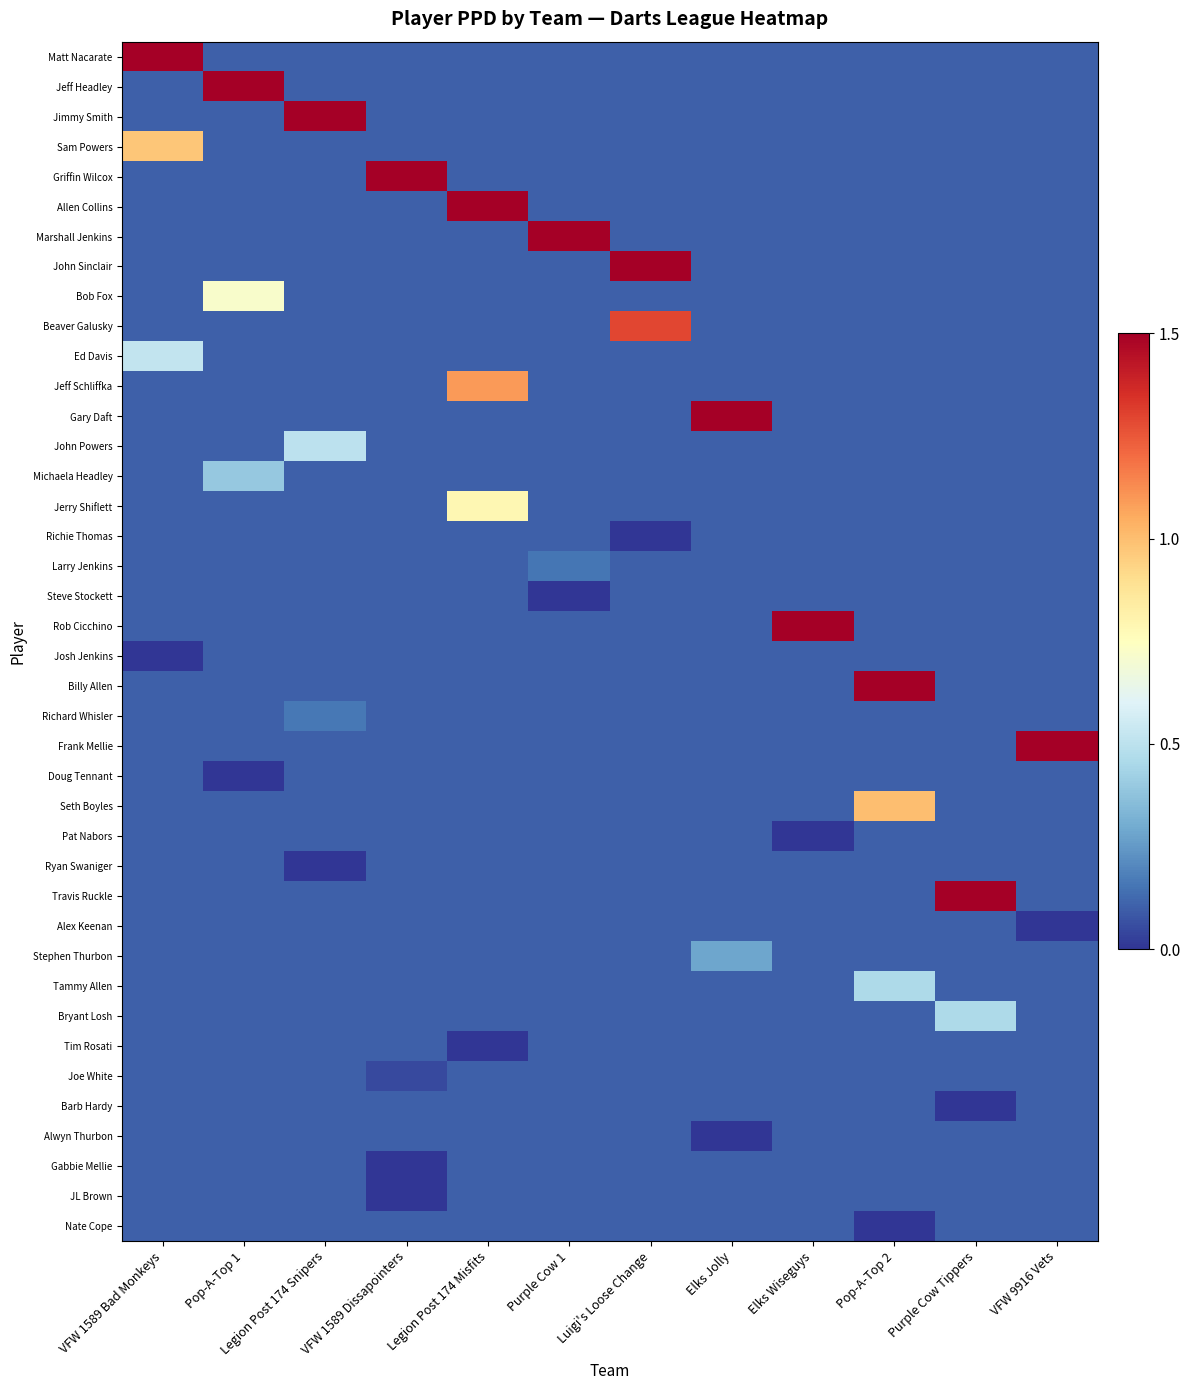

Reading left to right, transcribe all the data shown in this chart.

Matt Nacarate: VFW 1589 Bad Monkeys=1.5	Pop-A-Top 1=0.1	Legion Post 174 Snipers=0.1	VFW 1589 Dissapointers=0.1	Legion Post 174 Misfits=0.1	Purple Cow 1=0.1	Luigi's Loose Change=0.1	Elks Jolly=0.1	Elks Wiseguys=0.1	Pop-A-Top 2=0.1	Purple Cow Tippers=0.1	VFW 9916 Vets=0.1
Jeff Headley: VFW 1589 Bad Monkeys=0.1	Pop-A-Top 1=1.5	Legion Post 174 Snipers=0.1	VFW 1589 Dissapointers=0.1	Legion Post 174 Misfits=0.1	Purple Cow 1=0.1	Luigi's Loose Change=0.1	Elks Jolly=0.1	Elks Wiseguys=0.1	Pop-A-Top 2=0.1	Purple Cow Tippers=0.1	VFW 9916 Vets=0.1
Jimmy Smith: VFW 1589 Bad Monkeys=0.1	Pop-A-Top 1=0.1	Legion Post 174 Snipers=1.5	VFW 1589 Dissapointers=0.1	Legion Post 174 Misfits=0.1	Purple Cow 1=0.1	Luigi's Loose Change=0.1	Elks Jolly=0.1	Elks Wiseguys=0.1	Pop-A-Top 2=0.1	Purple Cow Tippers=0.1	VFW 9916 Vets=0.1
Sam Powers: VFW 1589 Bad Monkeys=1.0	Pop-A-Top 1=0.1	Legion Post 174 Snipers=0.1	VFW 1589 Dissapointers=0.1	Legion Post 174 Misfits=0.1	Purple Cow 1=0.1	Luigi's Loose Change=0.1	Elks Jolly=0.1	Elks Wiseguys=0.1	Pop-A-Top 2=0.1	Purple Cow Tippers=0.1	VFW 9916 Vets=0.1
Griffin Wilcox: VFW 1589 Bad Monkeys=0.1	Pop-A-Top 1=0.1	Legion Post 174 Snipers=0.1	VFW 1589 Dissapointers=1.5	Legion Post 174 Misfits=0.1	Purple Cow 1=0.1	Luigi's Loose Change=0.1	Elks Jolly=0.1	Elks Wiseguys=0.1	Pop-A-Top 2=0.1	Purple Cow Tippers=0.1	VFW 9916 Vets=0.1
Allen Collins: VFW 1589 Bad Monkeys=0.1	Pop-A-Top 1=0.1	Legion Post 174 Snipers=0.1	VFW 1589 Dissapointers=0.1	Legion Post 174 Misfits=1.5	Purple Cow 1=0.1	Luigi's Loose Change=0.1	Elks Jolly=0.1	Elks Wiseguys=0.1	Pop-A-Top 2=0.1	Purple Cow Tippers=0.1	VFW 9916 Vets=0.1
Marshall Jenkins: VFW 1589 Bad Monkeys=0.1	Pop-A-Top 1=0.1	Legion Post 174 Snipers=0.1	VFW 1589 Dissapointers=0.1	Legion Post 174 Misfits=0.1	Purple Cow 1=1.5	Luigi's Loose Change=0.1	Elks Jolly=0.1	Elks Wiseguys=0.1	Pop-A-Top 2=0.1	Purple Cow Tippers=0.1	VFW 9916 Vets=0.1
John Sinclair: VFW 1589 Bad Monkeys=0.1	Pop-A-Top 1=0.1	Legion Post 174 Snipers=0.1	VFW 1589 Dissapointers=0.1	Legion Post 174 Misfits=0.1	Purple Cow 1=0.1	Luigi's Loose Change=1.5	Elks Jolly=0.1	Elks Wiseguys=0.1	Pop-A-Top 2=0.1	Purple Cow Tippers=0.1	VFW 9916 Vets=0.1
Bob Fox: VFW 1589 Bad Monkeys=0.1	Pop-A-Top 1=0.7	Legion Post 174 Snipers=0.1	VFW 1589 Dissapointers=0.1	Legion Post 174 Misfits=0.1	Purple Cow 1=0.1	Luigi's Loose Change=0.1	Elks Jolly=0.1	Elks Wiseguys=0.1	Pop-A-Top 2=0.1	Purple Cow Tippers=0.1	VFW 9916 Vets=0.1
Beaver Galusky: VFW 1589 Bad Monkeys=0.1	Pop-A-Top 1=0.1	Legion Post 174 Snipers=0.1	VFW 1589 Dissapointers=0.1	Legion Post 174 Misfits=0.1	Purple Cow 1=0.1	Luigi's Loose Change=1.3	Elks Jolly=0.1	Elks Wiseguys=0.1	Pop-A-Top 2=0.1	Purple Cow Tippers=0.1	VFW 9916 Vets=0.1
Ed Davis: VFW 1589 Bad Monkeys=0.5	Pop-A-Top 1=0.1	Legion Post 174 Snipers=0.1	VFW 1589 Dissapointers=0.1	Legion Post 174 Misfits=0.1	Purple Cow 1=0.1	Luigi's Loose Change=0.1	Elks Jolly=0.1	Elks Wiseguys=0.1	Pop-A-Top 2=0.1	Purple Cow Tippers=0.1	VFW 9916 Vets=0.1
Jeff Schliffka: VFW 1589 Bad Monkeys=0.1	Pop-A-Top 1=0.1	Legion Post 174 Snipers=0.1	VFW 1589 Dissapointers=0.1	Legion Post 174 Misfits=1.1	Purple Cow 1=0.1	Luigi's Loose Change=0.1	Elks Jolly=0.1	Elks Wiseguys=0.1	Pop-A-Top 2=0.1	Purple Cow Tippers=0.1	VFW 9916 Vets=0.1
Gary Daft: VFW 1589 Bad Monkeys=0.1	Pop-A-Top 1=0.1	Legion Post 174 Snipers=0.1	VFW 1589 Dissapointers=0.1	Legion Post 174 Misfits=0.1	Purple Cow 1=0.1	Luigi's Loose Change=0.1	Elks Jolly=1.5	Elks Wiseguys=0.1	Pop-A-Top 2=0.1	Purple Cow Tippers=0.1	VFW 9916 Vets=0.1
John Powers: VFW 1589 Bad Monkeys=0.1	Pop-A-Top 1=0.1	Legion Post 174 Snipers=0.5	VFW 1589 Dissapointers=0.1	Legion Post 174 Misfits=0.1	Purple Cow 1=0.1	Luigi's Loose Change=0.1	Elks Jolly=0.1	Elks Wiseguys=0.1	Pop-A-Top 2=0.1	Purple Cow Tippers=0.1	VFW 9916 Vets=0.1
Michaela Headley: VFW 1589 Bad Monkeys=0.1	Pop-A-Top 1=0.4	Legion Post 174 Snipers=0.1	VFW 1589 Dissapointers=0.1	Legion Post 174 Misfits=0.1	Purple Cow 1=0.1	Luigi's Loose Change=0.1	Elks Jolly=0.1	Elks Wiseguys=0.1	Pop-A-Top 2=0.1	Purple Cow Tippers=0.1	VFW 9916 Vets=0.1
Jerry Shiflett: VFW 1589 Bad Monkeys=0.1	Pop-A-Top 1=0.1	Legion Post 174 Snipers=0.1	VFW 1589 Dissapointers=0.1	Legion Post 174 Misfits=0.8	Purple Cow 1=0.1	Luigi's Loose Change=0.1	Elks Jolly=0.1	Elks Wiseguys=0.1	Pop-A-Top 2=0.1	Purple Cow Tippers=0.1	VFW 9916 Vets=0.1
Richie Thomas: VFW 1589 Bad Monkeys=0.1	Pop-A-Top 1=0.1	Legion Post 174 Snipers=0.1	VFW 1589 Dissapointers=0.1	Legion Post 174 Misfits=0.1	Purple Cow 1=0.1	Luigi's Loose Change=0.0	Elks Jolly=0.1	Elks Wiseguys=0.1	Pop-A-Top 2=0.1	Purple Cow Tippers=0.1	VFW 9916 Vets=0.1
Larry Jenkins: VFW 1589 Bad Monkeys=0.1	Pop-A-Top 1=0.1	Legion Post 174 Snipers=0.1	VFW 1589 Dissapointers=0.1	Legion Post 174 Misfits=0.1	Purple Cow 1=0.2	Luigi's Loose Change=0.1	Elks Jolly=0.1	Elks Wiseguys=0.1	Pop-A-Top 2=0.1	Purple Cow Tippers=0.1	VFW 9916 Vets=0.1
Steve Stockett: VFW 1589 Bad Monkeys=0.1	Pop-A-Top 1=0.1	Legion Post 174 Snipers=0.1	VFW 1589 Dissapointers=0.1	Legion Post 174 Misfits=0.1	Purple Cow 1=0.0	Luigi's Loose Change=0.1	Elks Jolly=0.1	Elks Wiseguys=0.1	Pop-A-Top 2=0.1	Purple Cow Tippers=0.1	VFW 9916 Vets=0.1
Rob Cicchino: VFW 1589 Bad Monkeys=0.1	Pop-A-Top 1=0.1	Legion Post 174 Snipers=0.1	VFW 1589 Dissapointers=0.1	Legion Post 174 Misfits=0.1	Purple Cow 1=0.1	Luigi's Loose Change=0.1	Elks Jolly=0.1	Elks Wiseguys=1.5	Pop-A-Top 2=0.1	Purple Cow Tippers=0.1	VFW 9916 Vets=0.1
Josh Jenkins: VFW 1589 Bad Monkeys=0.0	Pop-A-Top 1=0.1	Legion Post 174 Snipers=0.1	VFW 1589 Dissapointers=0.1	Legion Post 174 Misfits=0.1	Purple Cow 1=0.1	Luigi's Loose Change=0.1	Elks Jolly=0.1	Elks Wiseguys=0.1	Pop-A-Top 2=0.1	Purple Cow Tippers=0.1	VFW 9916 Vets=0.1
Billy Allen: VFW 1589 Bad Monkeys=0.1	Pop-A-Top 1=0.1	Legion Post 174 Snipers=0.1	VFW 1589 Dissapointers=0.1	Legion Post 174 Misfits=0.1	Purple Cow 1=0.1	Luigi's Loose Change=0.1	Elks Jolly=0.1	Elks Wiseguys=0.1	Pop-A-Top 2=1.5	Purple Cow Tippers=0.1	VFW 9916 Vets=0.1
Richard Whisler: VFW 1589 Bad Monkeys=0.1	Pop-A-Top 1=0.1	Legion Post 174 Snipers=0.2	VFW 1589 Dissapointers=0.1	Legion Post 174 Misfits=0.1	Purple Cow 1=0.1	Luigi's Loose Change=0.1	Elks Jolly=0.1	Elks Wiseguys=0.1	Pop-A-Top 2=0.1	Purple Cow Tippers=0.1	VFW 9916 Vets=0.1
Frank Mellie: VFW 1589 Bad Monkeys=0.1	Pop-A-Top 1=0.1	Legion Post 174 Snipers=0.1	VFW 1589 Dissapointers=0.1	Legion Post 174 Misfits=0.1	Purple Cow 1=0.1	Luigi's Loose Change=0.1	Elks Jolly=0.1	Elks Wiseguys=0.1	Pop-A-Top 2=0.1	Purple Cow Tippers=0.1	VFW 9916 Vets=1.5
Doug Tennant: VFW 1589 Bad Monkeys=0.1	Pop-A-Top 1=0.0	Legion Post 174 Snipers=0.1	VFW 1589 Dissapointers=0.1	Legion Post 174 Misfits=0.1	Purple Cow 1=0.1	Luigi's Loose Change=0.1	Elks Jolly=0.1	Elks Wiseguys=0.1	Pop-A-Top 2=0.1	Purple Cow Tippers=0.1	VFW 9916 Vets=0.1
Seth Boyles: VFW 1589 Bad Monkeys=0.1	Pop-A-Top 1=0.1	Legion Post 174 Snipers=0.1	VFW 1589 Dissapointers=0.1	Legion Post 174 Misfits=0.1	Purple Cow 1=0.1	Luigi's Loose Change=0.1	Elks Jolly=0.1	Elks Wiseguys=0.1	Pop-A-Top 2=1.0	Purple Cow Tippers=0.1	VFW 9916 Vets=0.1
Pat Nabors: VFW 1589 Bad Monkeys=0.1	Pop-A-Top 1=0.1	Legion Post 174 Snipers=0.1	VFW 1589 Dissapointers=0.1	Legion Post 174 Misfits=0.1	Purple Cow 1=0.1	Luigi's Loose Change=0.1	Elks Jolly=0.1	Elks Wiseguys=0.0	Pop-A-Top 2=0.1	Purple Cow Tippers=0.1	VFW 9916 Vets=0.1
Ryan Swaniger: VFW 1589 Bad Monkeys=0.1	Pop-A-Top 1=0.1	Legion Post 174 Snipers=0.0	VFW 1589 Dissapointers=0.1	Legion Post 174 Misfits=0.1	Purple Cow 1=0.1	Luigi's Loose Change=0.1	Elks Jolly=0.1	Elks Wiseguys=0.1	Pop-A-Top 2=0.1	Purple Cow Tippers=0.1	VFW 9916 Vets=0.1
Travis Ruckle: VFW 1589 Bad Monkeys=0.1	Pop-A-Top 1=0.1	Legion Post 174 Snipers=0.1	VFW 1589 Dissapointers=0.1	Legion Post 174 Misfits=0.1	Purple Cow 1=0.1	Luigi's Loose Change=0.1	Elks Jolly=0.1	Elks Wiseguys=0.1	Pop-A-Top 2=0.1	Purple Cow Tippers=1.5	VFW 9916 Vets=0.1
Alex Keenan: VFW 1589 Bad Monkeys=0.1	Pop-A-Top 1=0.1	Legion Post 174 Snipers=0.1	VFW 1589 Dissapointers=0.1	Legion Post 174 Misfits=0.1	Purple Cow 1=0.1	Luigi's Loose Change=0.1	Elks Jolly=0.1	Elks Wiseguys=0.1	Pop-A-Top 2=0.1	Purple Cow Tippers=0.1	VFW 9916 Vets=0.0
Stephen Thurbon: VFW 1589 Bad Monkeys=0.1	Pop-A-Top 1=0.1	Legion Post 174 Snipers=0.1	VFW 1589 Dissapointers=0.1	Legion Post 174 Misfits=0.1	Purple Cow 1=0.1	Luigi's Loose Change=0.1	Elks Jolly=0.3	Elks Wiseguys=0.1	Pop-A-Top 2=0.1	Purple Cow Tippers=0.1	VFW 9916 Vets=0.1
Tammy Allen: VFW 1589 Bad Monkeys=0.1	Pop-A-Top 1=0.1	Legion Post 174 Snipers=0.1	VFW 1589 Dissapointers=0.1	Legion Post 174 Misfits=0.1	Purple Cow 1=0.1	Luigi's Loose Change=0.1	Elks Jolly=0.1	Elks Wiseguys=0.1	Pop-A-Top 2=0.5	Purple Cow Tippers=0.1	VFW 9916 Vets=0.1
Bryant Losh: VFW 1589 Bad Monkeys=0.1	Pop-A-Top 1=0.1	Legion Post 174 Snipers=0.1	VFW 1589 Dissapointers=0.1	Legion Post 174 Misfits=0.1	Purple Cow 1=0.1	Luigi's Loose Change=0.1	Elks Jolly=0.1	Elks Wiseguys=0.1	Pop-A-Top 2=0.1	Purple Cow Tippers=0.5	VFW 9916 Vets=0.1
Tim Rosati: VFW 1589 Bad Monkeys=0.1	Pop-A-Top 1=0.1	Legion Post 174 Snipers=0.1	VFW 1589 Dissapointers=0.1	Legion Post 174 Misfits=0.0	Purple Cow 1=0.1	Luigi's Loose Change=0.1	Elks Jolly=0.1	Elks Wiseguys=0.1	Pop-A-Top 2=0.1	Purple Cow Tippers=0.1	VFW 9916 Vets=0.1
Joe White: VFW 1589 Bad Monkeys=0.1	Pop-A-Top 1=0.1	Legion Post 174 Snipers=0.1	VFW 1589 Dissapointers=0.1	Legion Post 174 Misfits=0.1	Purple Cow 1=0.1	Luigi's Loose Change=0.1	Elks Jolly=0.1	Elks Wiseguys=0.1	Pop-A-Top 2=0.1	Purple Cow Tippers=0.1	VFW 9916 Vets=0.1
Barb Hardy: VFW 1589 Bad Monkeys=0.1	Pop-A-Top 1=0.1	Legion Post 174 Snipers=0.1	VFW 1589 Dissapointers=0.1	Legion Post 174 Misfits=0.1	Purple Cow 1=0.1	Luigi's Loose Change=0.1	Elks Jolly=0.1	Elks Wiseguys=0.1	Pop-A-Top 2=0.1	Purple Cow Tippers=0.0	VFW 9916 Vets=0.1
Alwyn Thurbon: VFW 1589 Bad Monkeys=0.1	Pop-A-Top 1=0.1	Legion Post 174 Snipers=0.1	VFW 1589 Dissapointers=0.1	Legion Post 174 Misfits=0.1	Purple Cow 1=0.1	Luigi's Loose Change=0.1	Elks Jolly=0.0	Elks Wiseguys=0.1	Pop-A-Top 2=0.1	Purple Cow Tippers=0.1	VFW 9916 Vets=0.1
Gabbie Mellie: VFW 1589 Bad Monkeys=0.1	Pop-A-Top 1=0.1	Legion Post 174 Snipers=0.1	VFW 1589 Dissapointers=0.0	Legion Post 174 Misfits=0.1	Purple Cow 1=0.1	Luigi's Loose Change=0.1	Elks Jolly=0.1	Elks Wiseguys=0.1	Pop-A-Top 2=0.1	Purple Cow Tippers=0.1	VFW 9916 Vets=0.1
JL Brown: VFW 1589 Bad Monkeys=0.1	Pop-A-Top 1=0.1	Legion Post 174 Snipers=0.1	VFW 1589 Dissapointers=0.0	Legion Post 174 Misfits=0.1	Purple Cow 1=0.1	Luigi's Loose Change=0.1	Elks Jolly=0.1	Elks Wiseguys=0.1	Pop-A-Top 2=0.1	Purple Cow Tippers=0.1	VFW 9916 Vets=0.1
Nate Cope: VFW 1589 Bad Monkeys=0.1	Pop-A-Top 1=0.1	Legion Post 174 Snipers=0.1	VFW 1589 Dissapointers=0.1	Legion Post 174 Misfits=0.1	Purple Cow 1=0.1	Luigi's Loose Change=0.1	Elks Jolly=0.1	Elks Wiseguys=0.1	Pop-A-Top 2=0.0	Purple Cow Tippers=0.1	VFW 9916 Vets=0.1